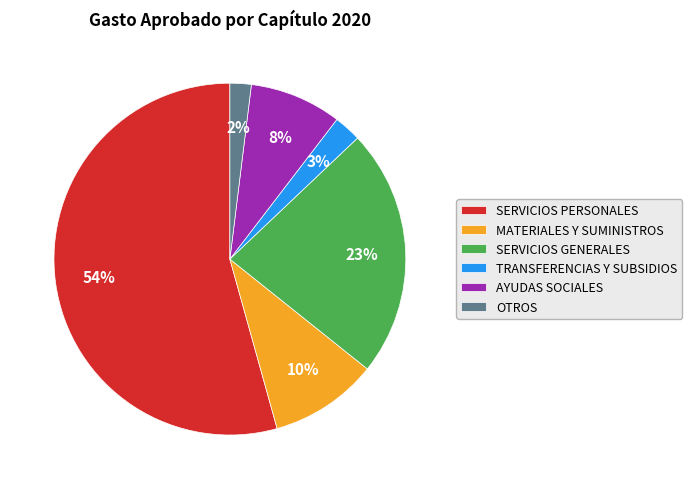

Combined, do AYUDAS SOCIALES and TRANSFERENCIAS Y SUBSIDIOS account for over 50%?

No